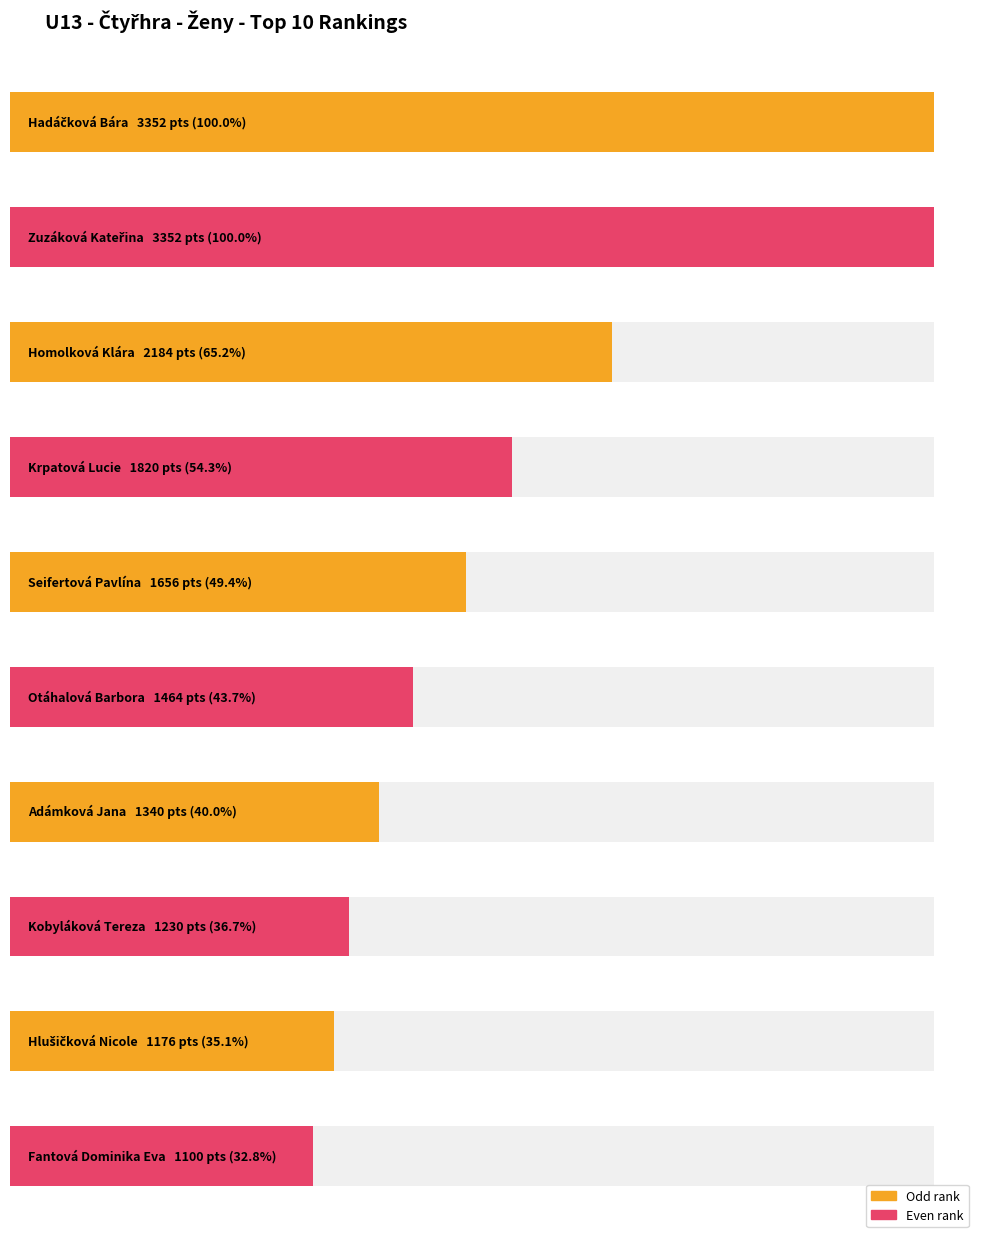

What is the difference between the maximum and minimum values?

2252